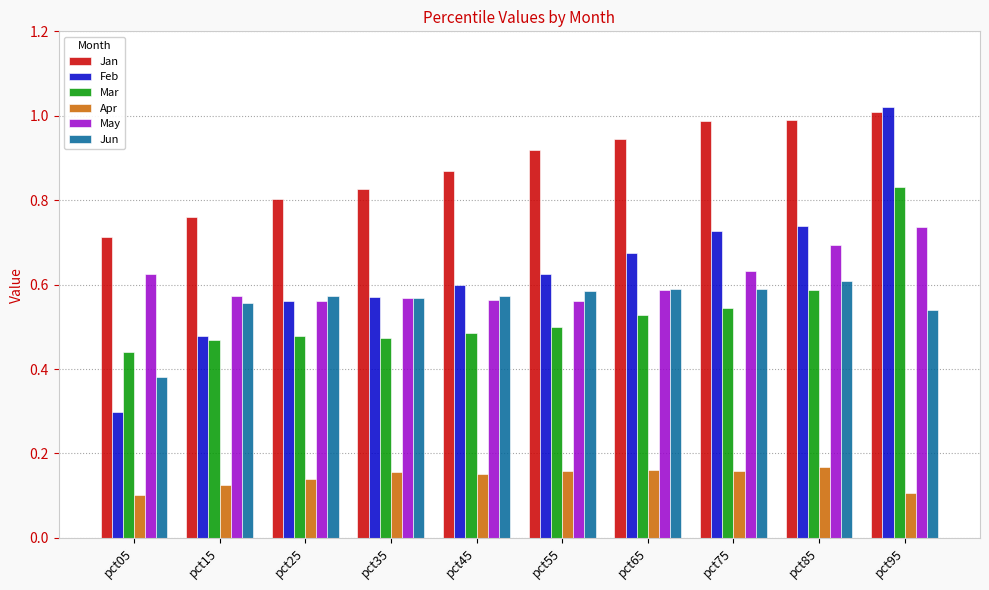

The May series shows 0.7 at pct95. True or false?

True